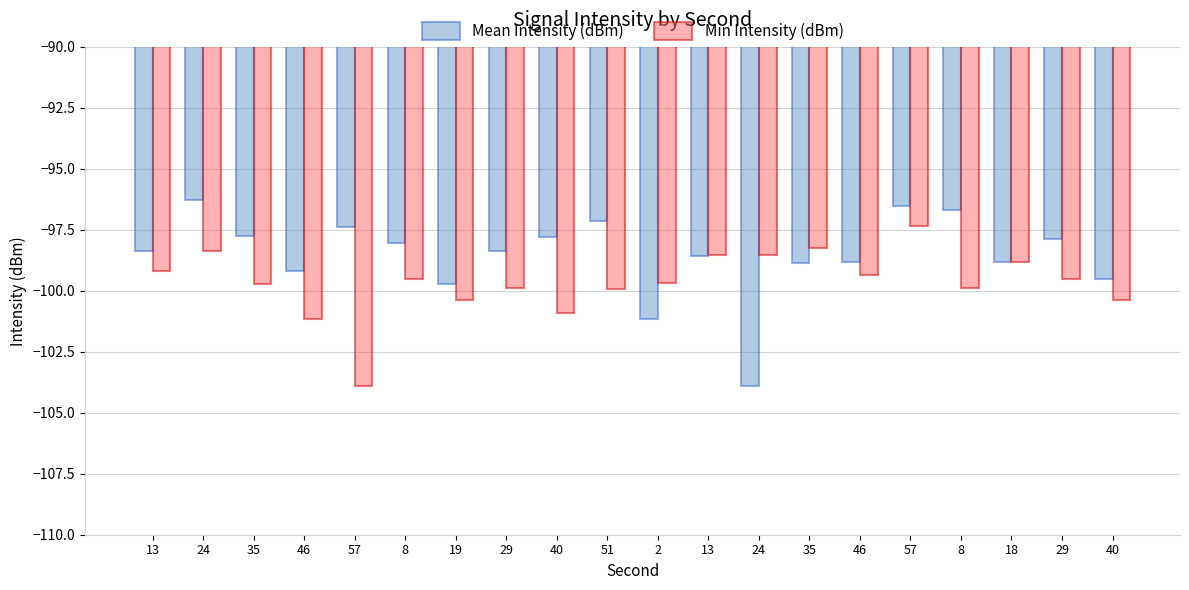

Count the number of categories in the chart.

20